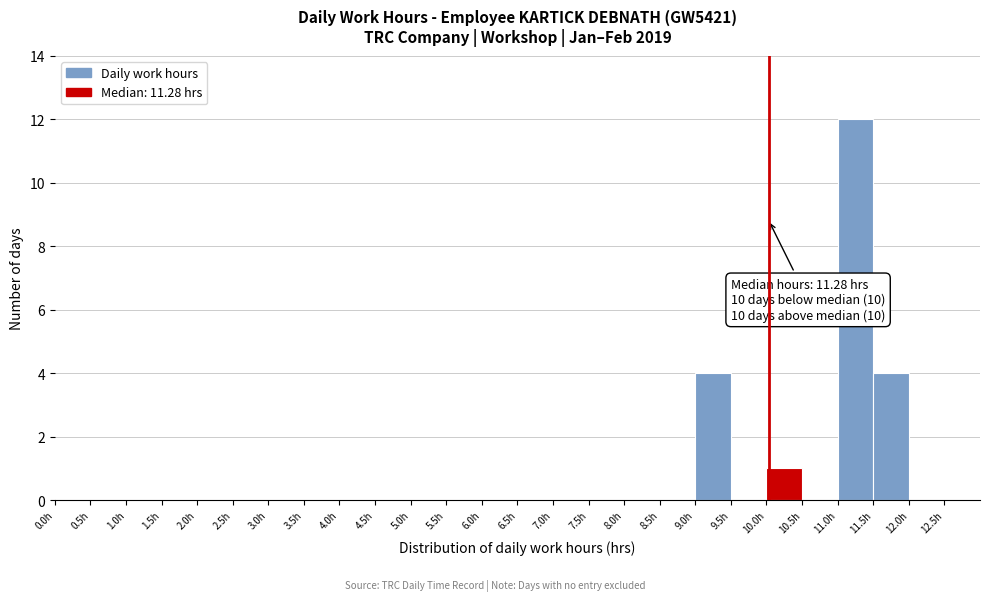

Which range on the x-axis has the tallest bar?

11.0 to 11.5